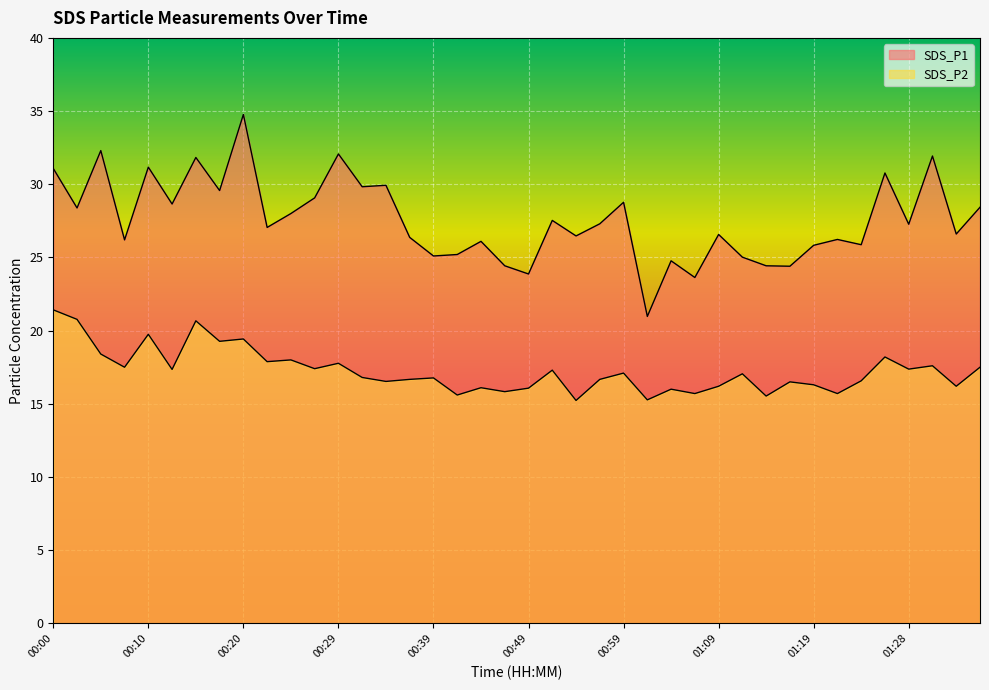

How many lines are shown in the chart?

2